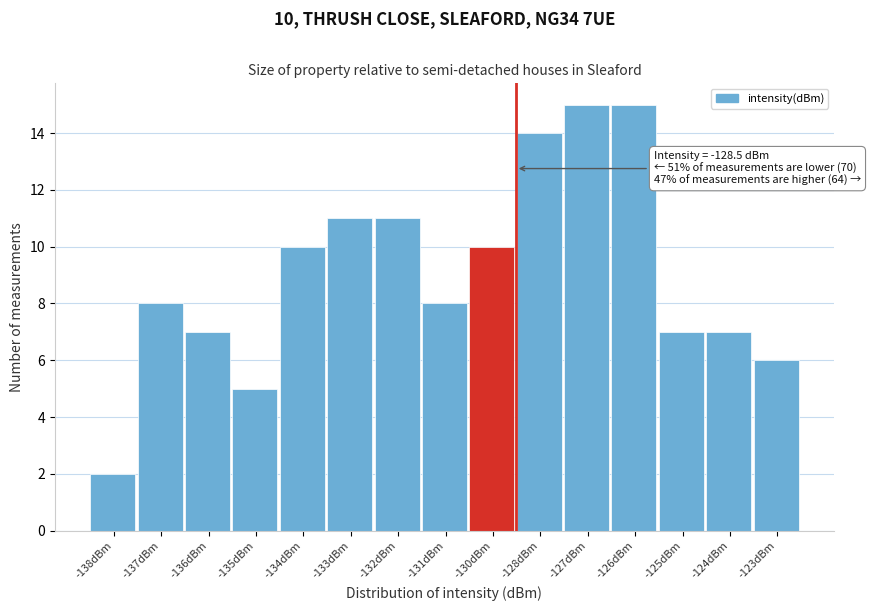

Reading left to right, transcribe all the data shown in this chart.

2	8	7	5	10	11	11	8	10	14	15	15	7	7	6